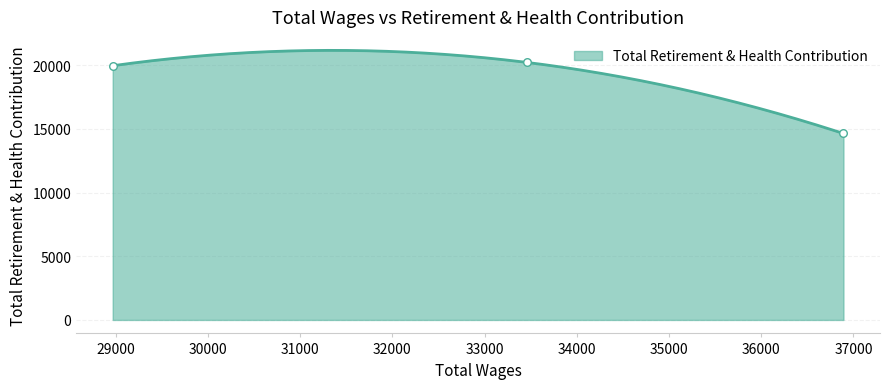

Approximately how many times larger is the value at 36892.0 compared to 28968.0?

0.7